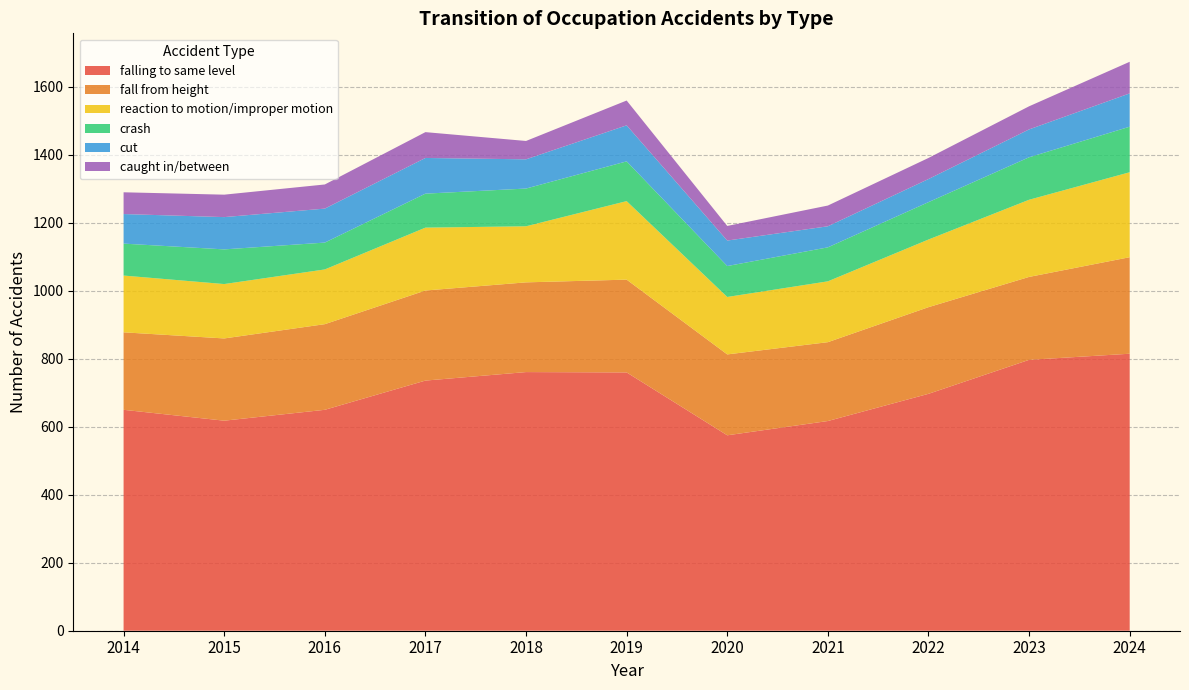

Reading left to right, list all the values displayed in this chart.

falling to same level: 2014=650	2015=618	2016=650	2017=736	2018=761	2019=760	2020=575	2021=617	2022=697	2023=797	2024=815
fall from height: 2014=228	2015=242	2016=252	2017=265	2018=264	2019=273	2020=238	2021=232	2022=255	2023=244	2024=284
reaction to motion/improper motion: 2014=167	2015=160	2016=161	2017=185	2018=165	2019=231	2020=169	2021=179	2022=199	2023=227	2024=250
crash: 2014=94	2015=102	2016=79	2017=100	2018=111	2019=117	2020=91	2021=100	2022=110	2023=125	2024=134
cut: 2014=87	2015=95	2016=100	2017=105	2018=86	2019=106	2020=75	2021=62	2022=68	2023=82	2024=98
caught in/between: 2014=64	2015=66	2016=71	2017=76	2018=54	2019=73	2020=43	2021=61	2022=62	2023=68	2024=93